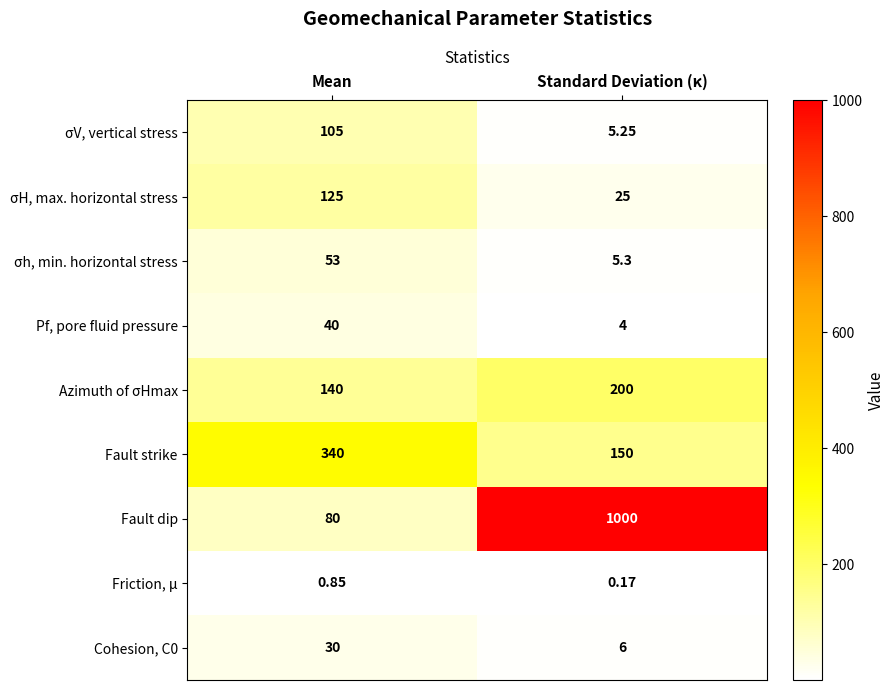

Which series has the widest spread of values?

Fault dip